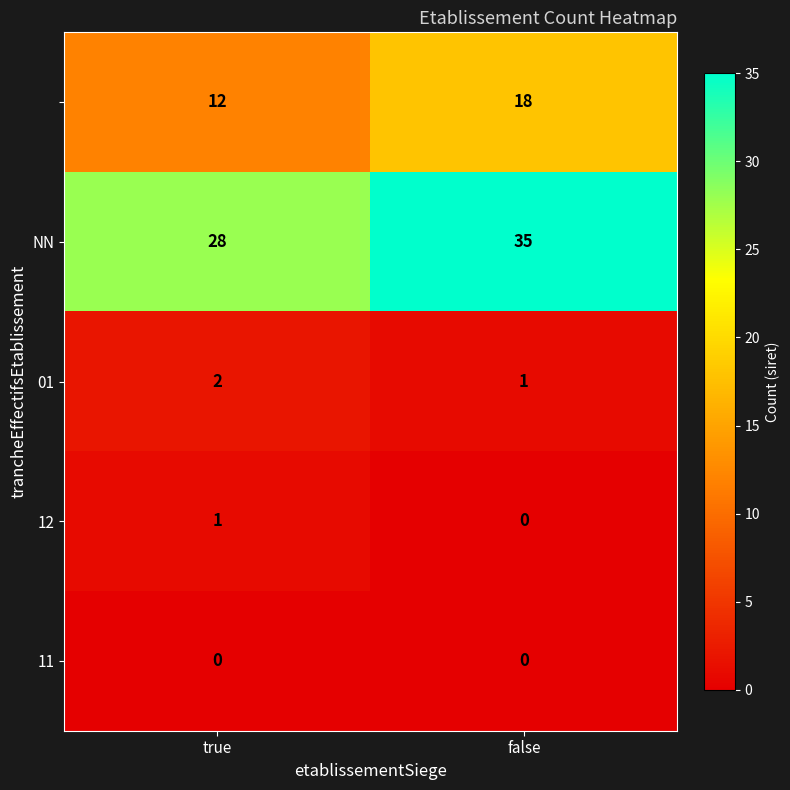

What is the total value across all series at false?

54